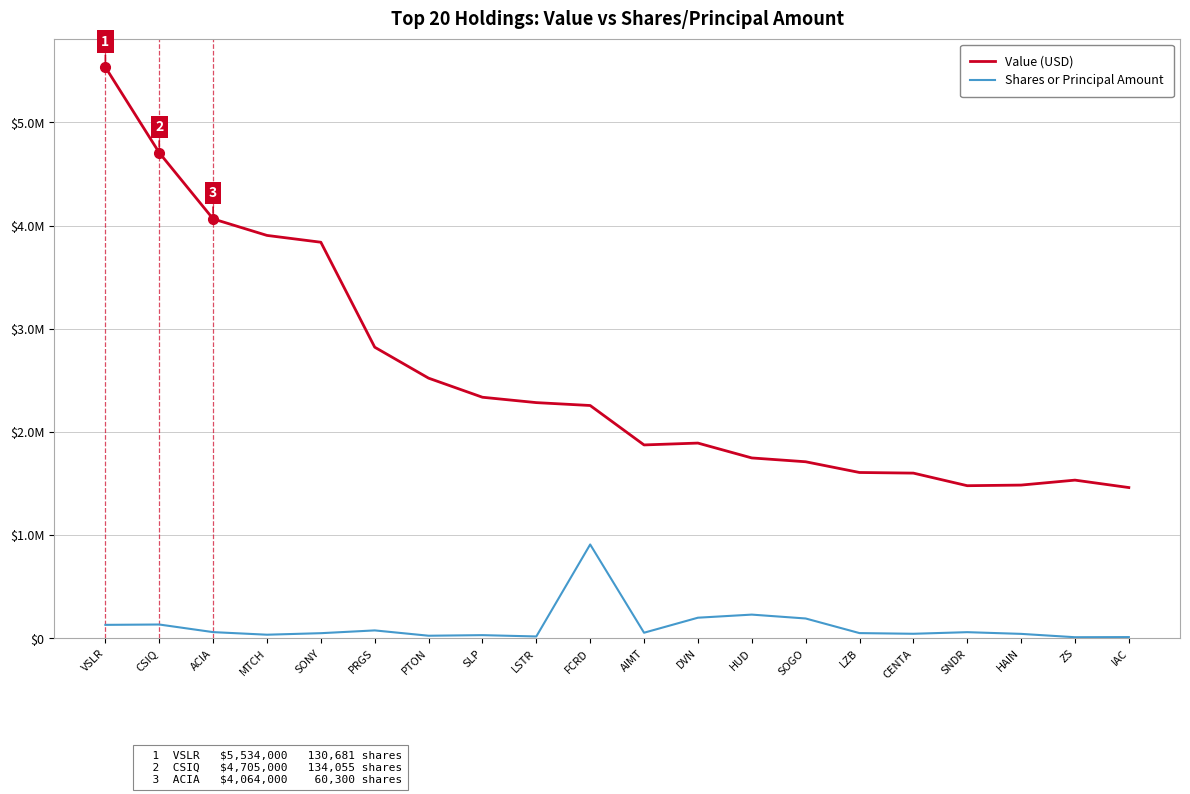

Is this an area chart (filled region under the line)?

No